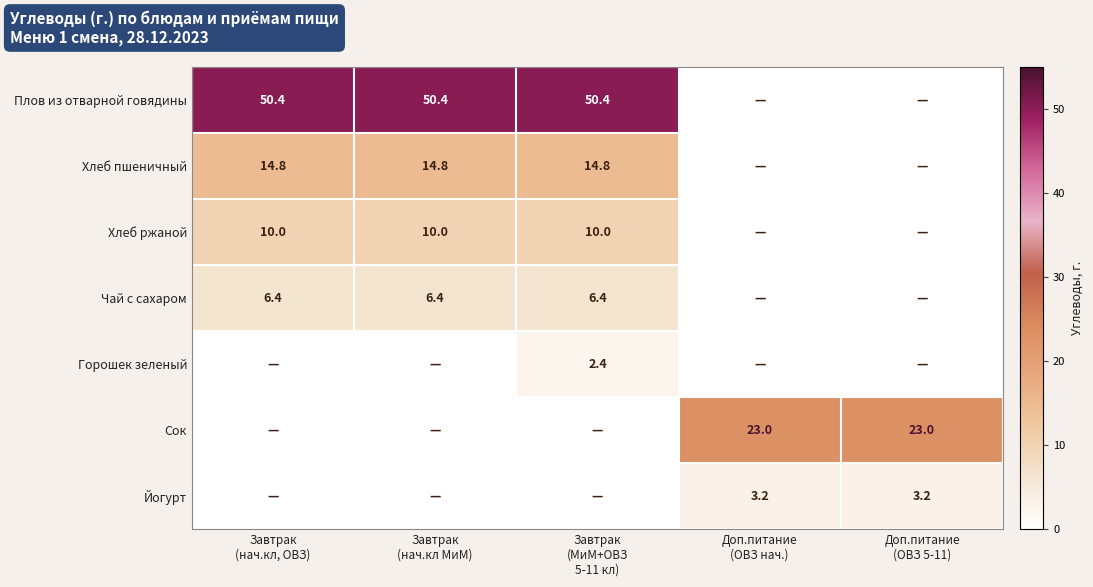

Which series changed the most between Завтрак (нач.кл, ОВЗ) and Доп.питание (ОВЗ нач.)?

Плов из отварной говядины